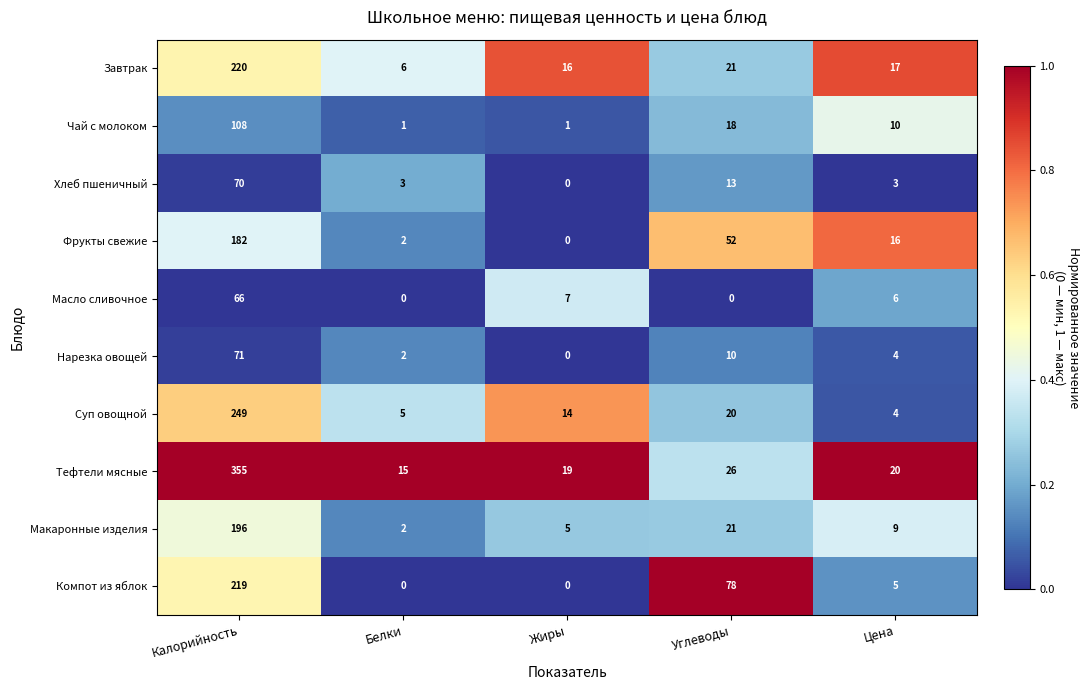

The Масло сливочное series shows 0 at Белки. True or false?

True